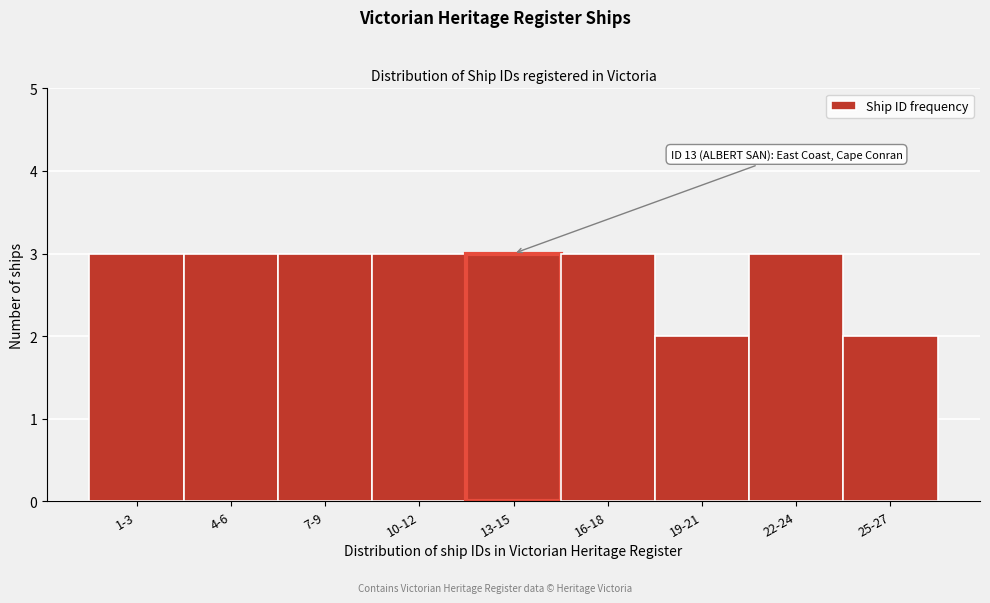

Reading right to left, extract all data points from this chart.

25-27=2	22-24=3	19-21=2	16-18=3	13-15=3	10-12=3	7-9=3	4-6=3	1-3=3